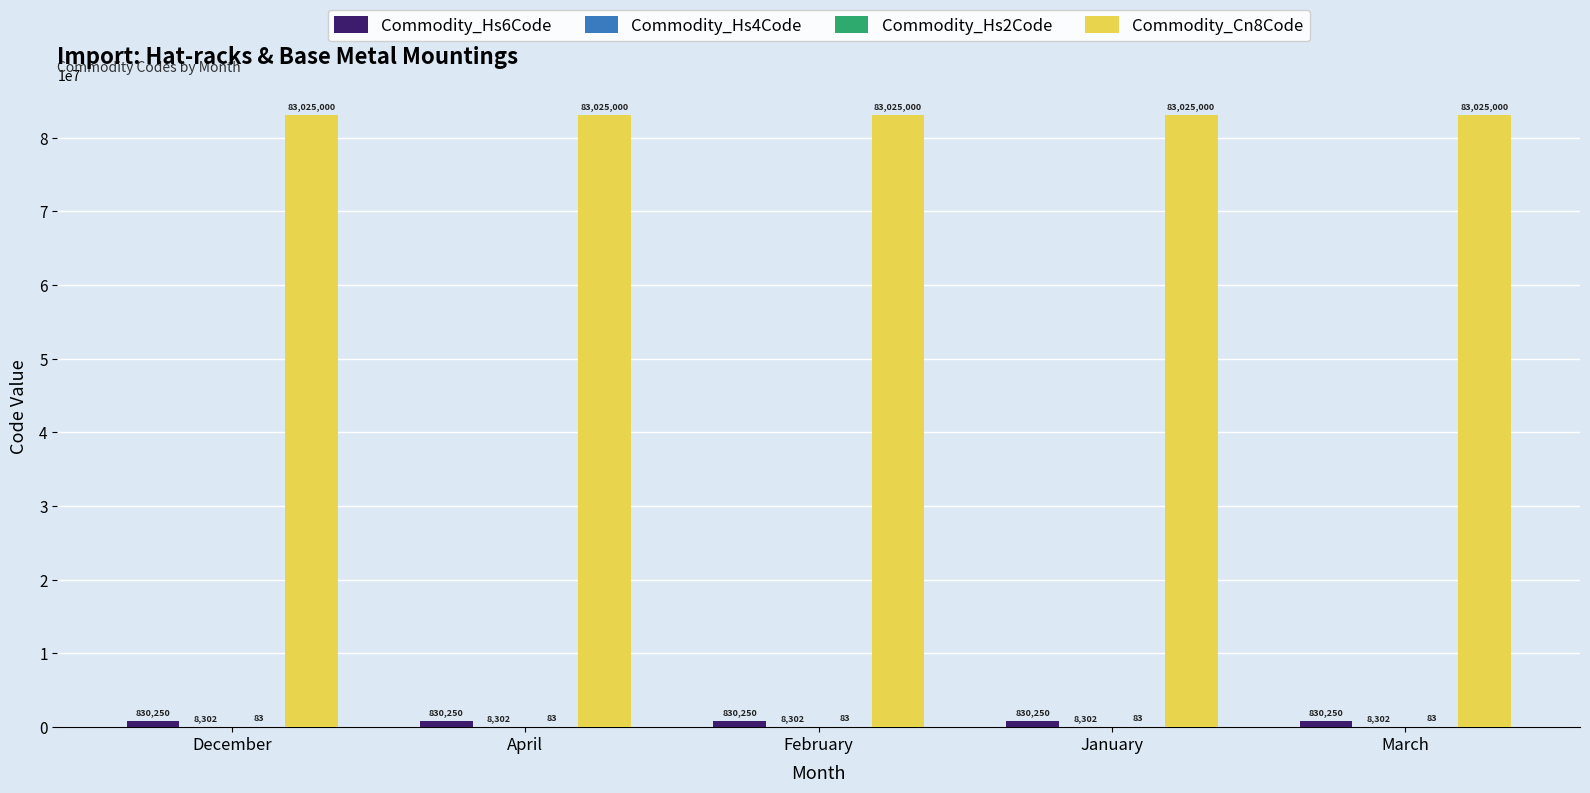

True or false: Commodity_Cn8Code has a value of 83025000 at January.

True